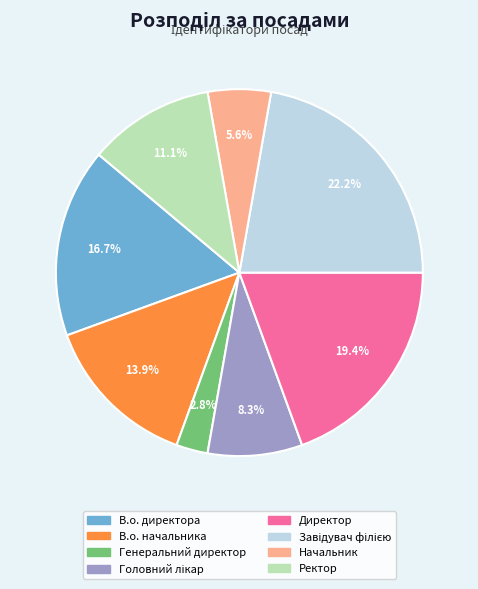

How many slices are in this pie chart?

8